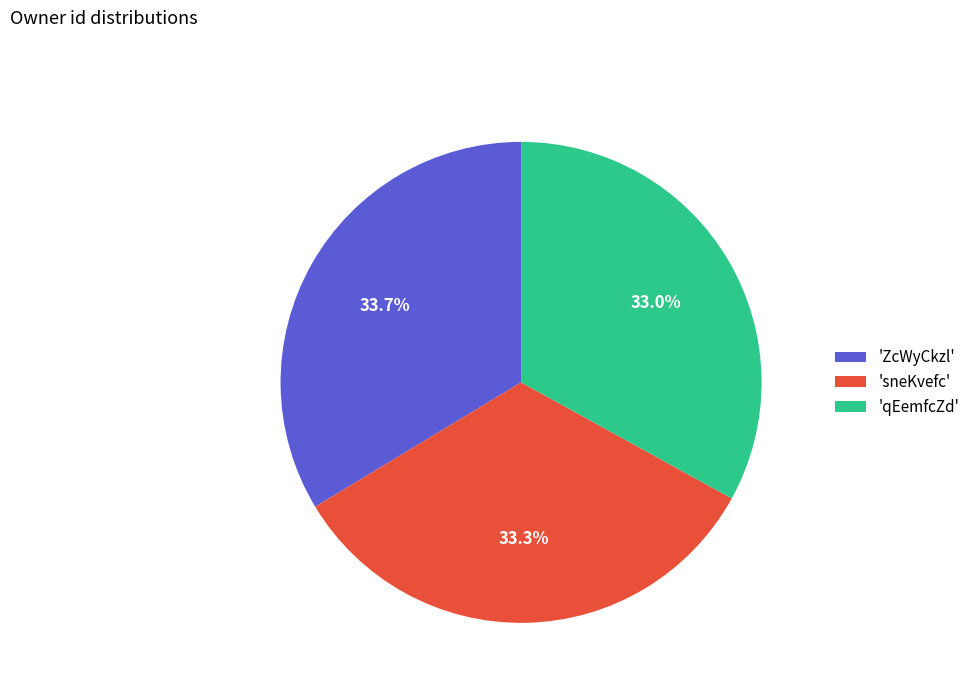

Approximately how many times larger is the value at 'qEemfcZd' compared to 'sneKvefc'?

1.0